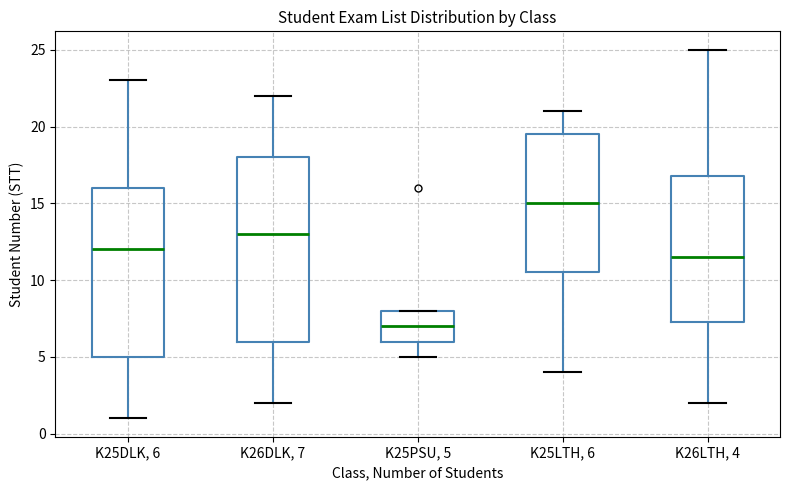

Where is the upper edge of the box for K26DLK, 7 on the y-axis? The values are not printed on the chart, so give them approximately, as read against the axis.

18.0